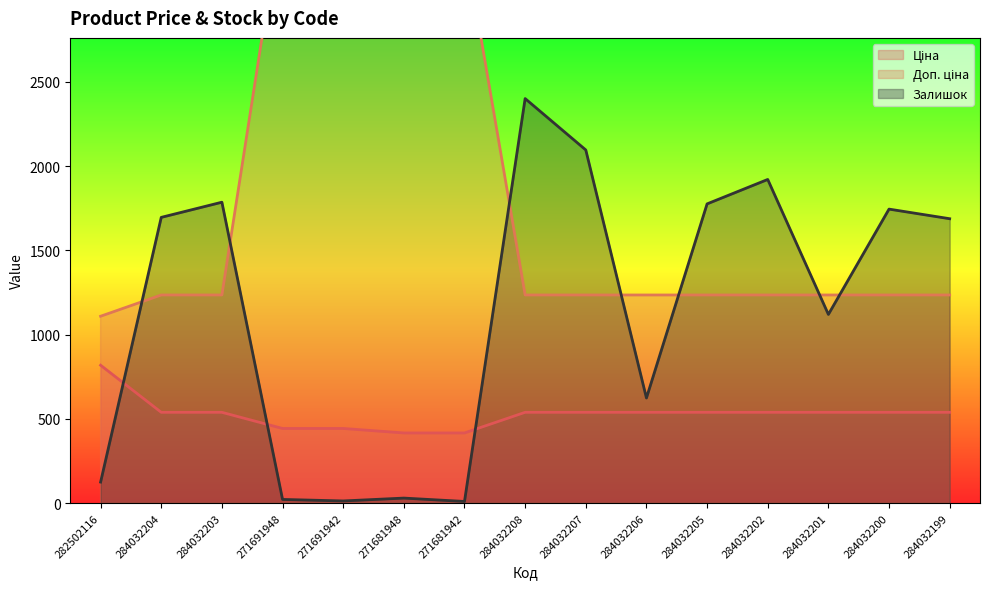

Reading right to left, extract all data points from this chart.

Ціна: 284032199=539.0	284032200=539.0	284032201=539.0	284032202=539.0	284032205=539.0	284032206=539.0	284032207=539.0	284032208=539.0	271681942=416.6	271681948=416.6	271691942=443.1	271691948=443.1	284032203=539.0	284032204=539.0	282502116=818.5
Доп. ціна: 284032199=1235.4	284032200=1235.4	284032201=1235.4	284032202=1235.4	284032205=1235.4	284032206=1235.4	284032207=1235.4	284032208=1235.4	271681942=3332.5	271681948=3332.5	271691942=3545.0	271691948=3545.0	284032203=1235.4	284032204=1235.4	282502116=1109.2
Залишок: 284032199=1688.0	284032200=1745.0	284032201=1120.0	284032202=1921.0	284032205=1776.0	284032206=624.0	284032207=2096.0	284032208=2401.0	271681942=10.0	271681948=30.0	271691942=13.0	271691948=22.0	284032203=1786.0	284032204=1696.0	282502116=125.0